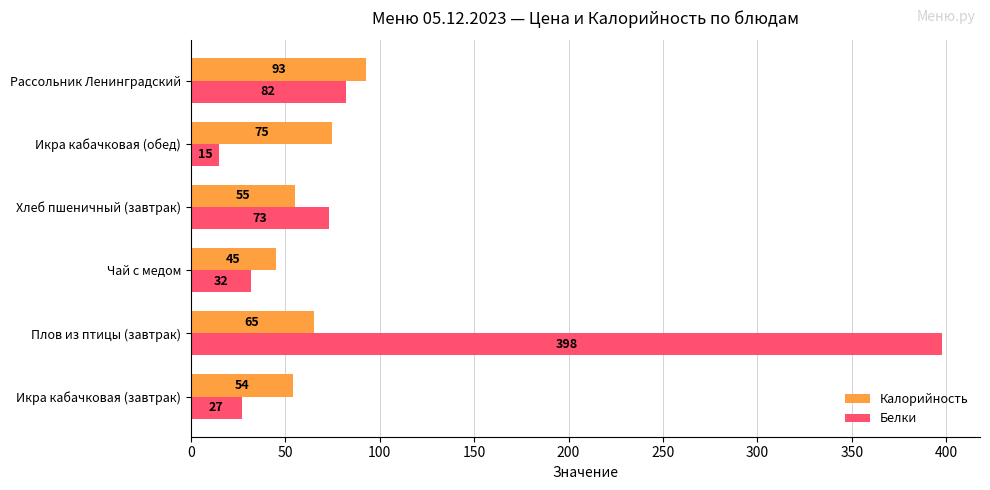

At which label is Калорийность closest to 69?

Плов из птицы (завтрак)